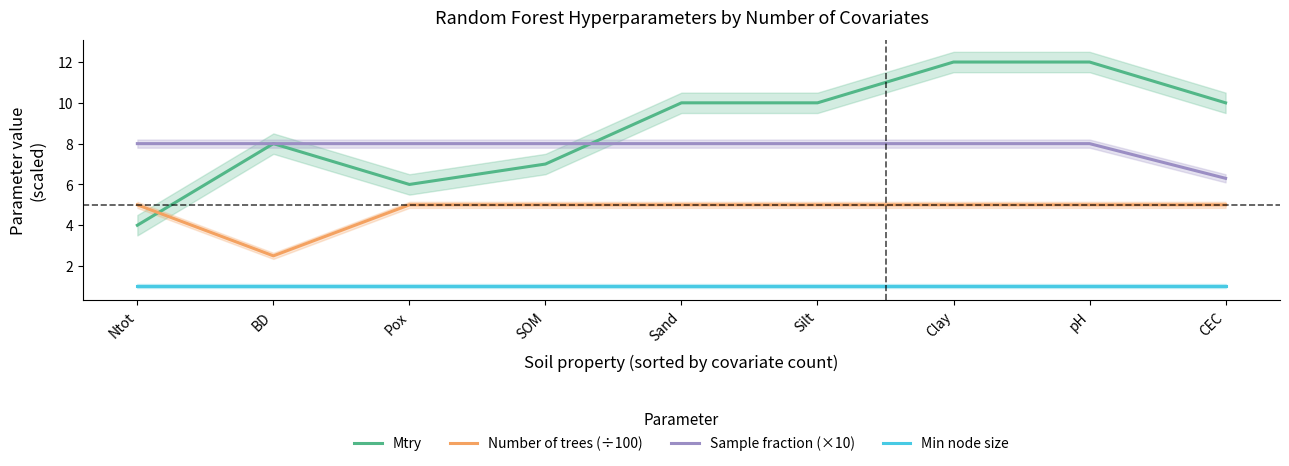

The value of Number of trees (÷100) at Pox is 6.8. True or false?

False